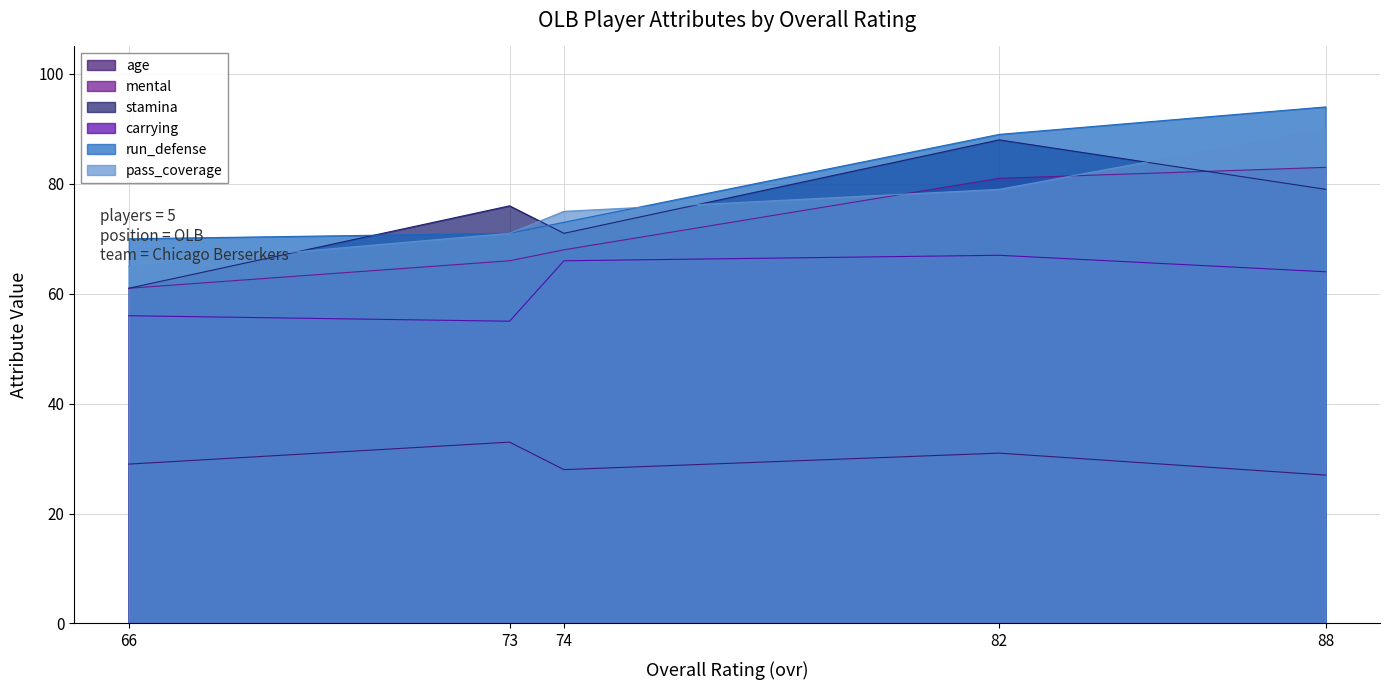

At which label is stamina closest to 74?

73